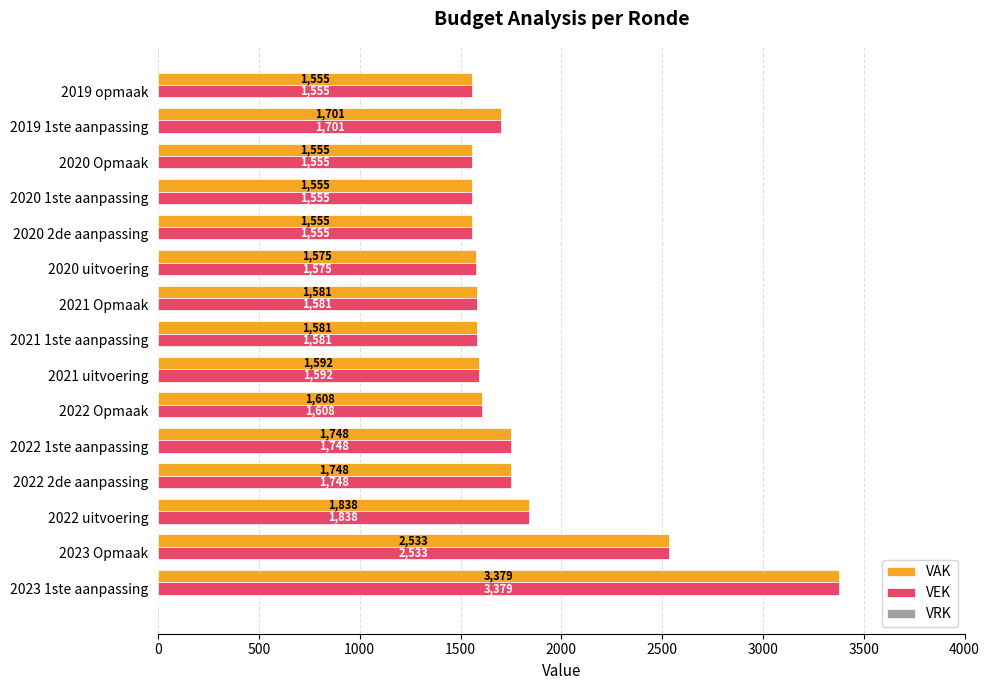

Where is VAK nearest to the value 2467?

2023 Opmaak